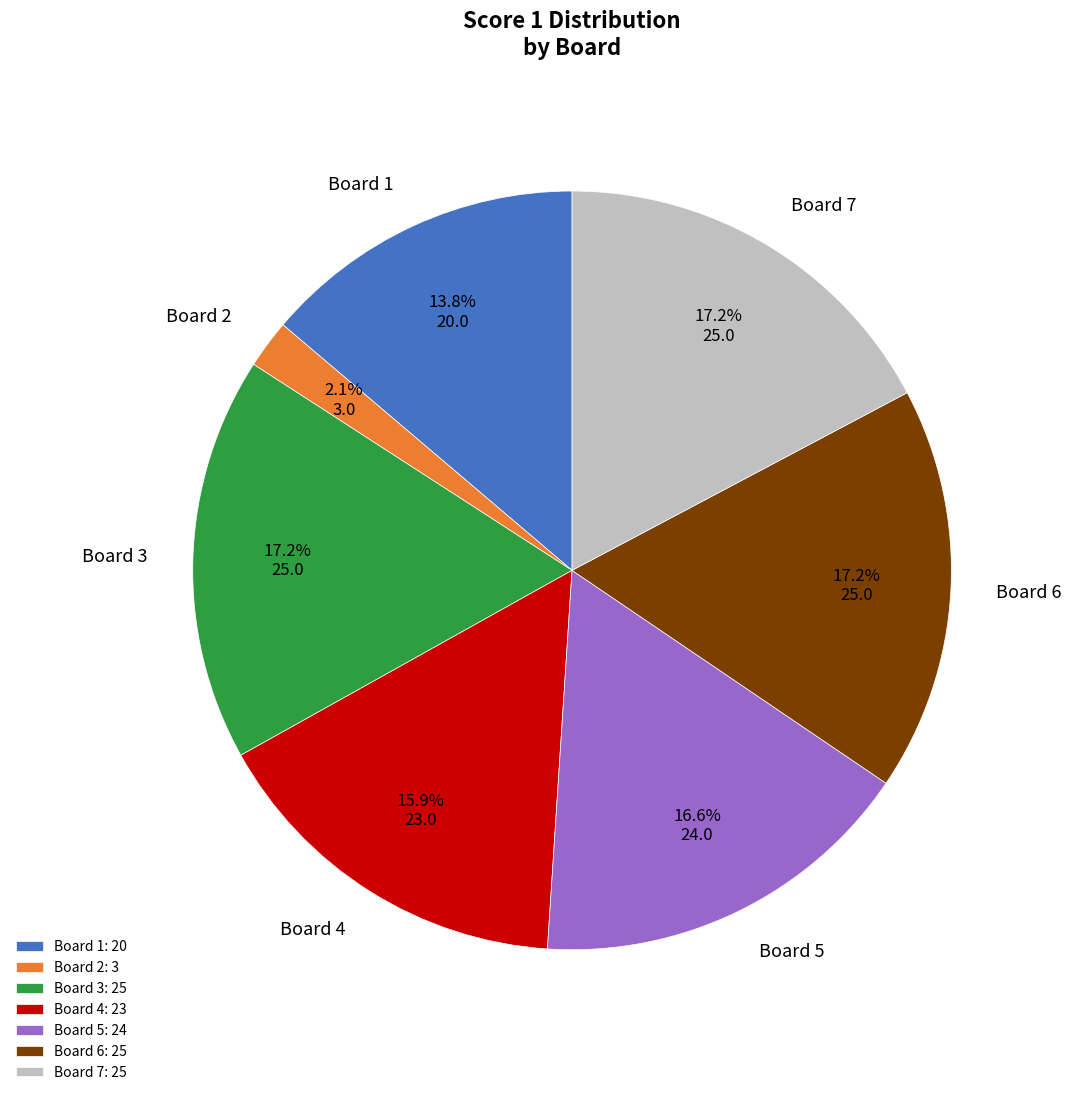

Between Board 1: 20 and Board 4: 23, which is larger?

Board 4: 23